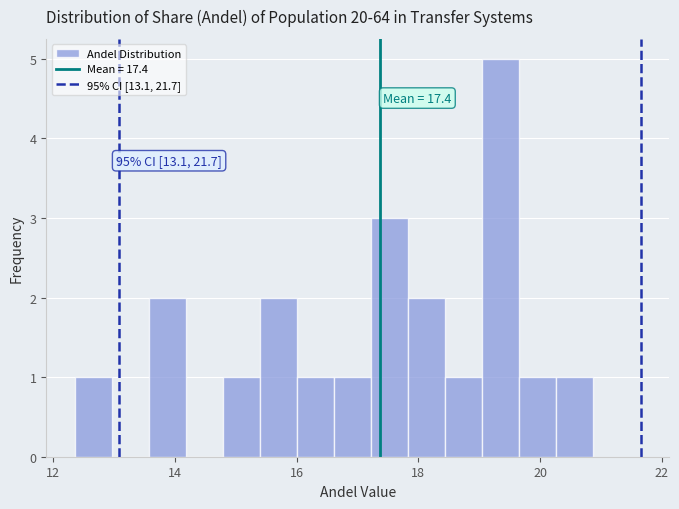

Around what value on the x-axis is the tallest bar? Give the approximate position of its centre, as read against the axis.

19.4